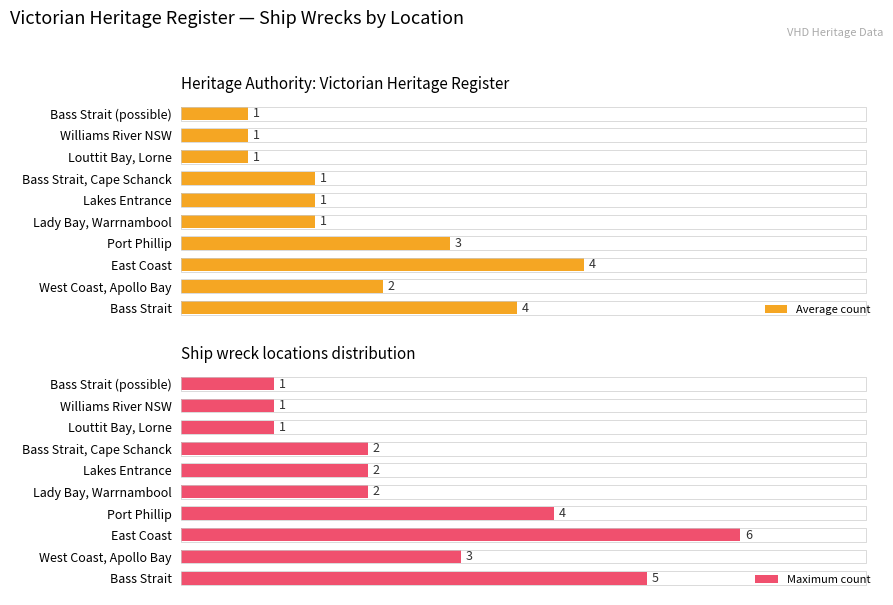

Where is Maximum count nearest to the value 3?

West Coast, Apollo Bay